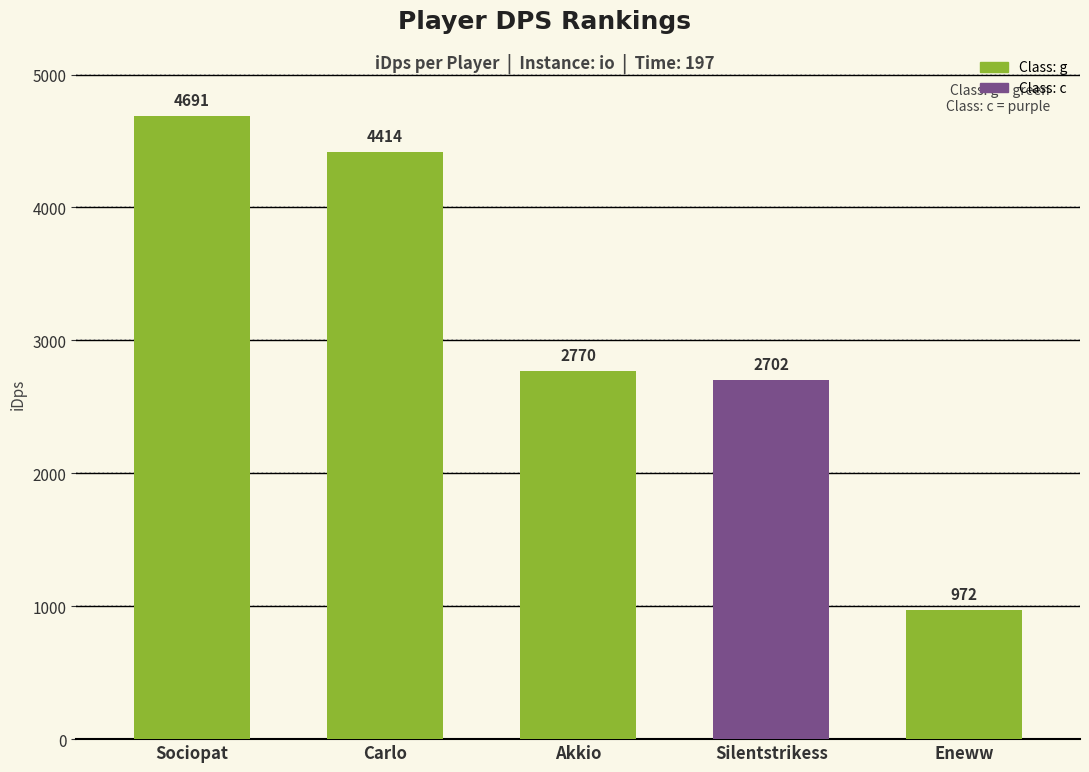

How many data points are less than 2770?

2